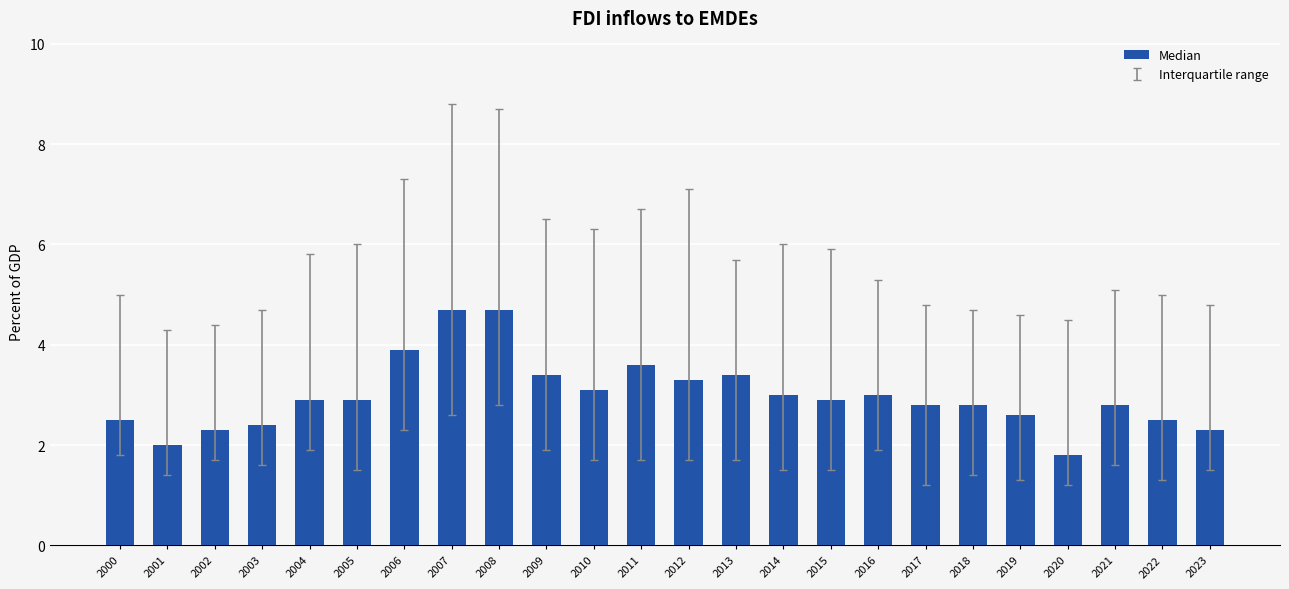

What is the average value?

3.0